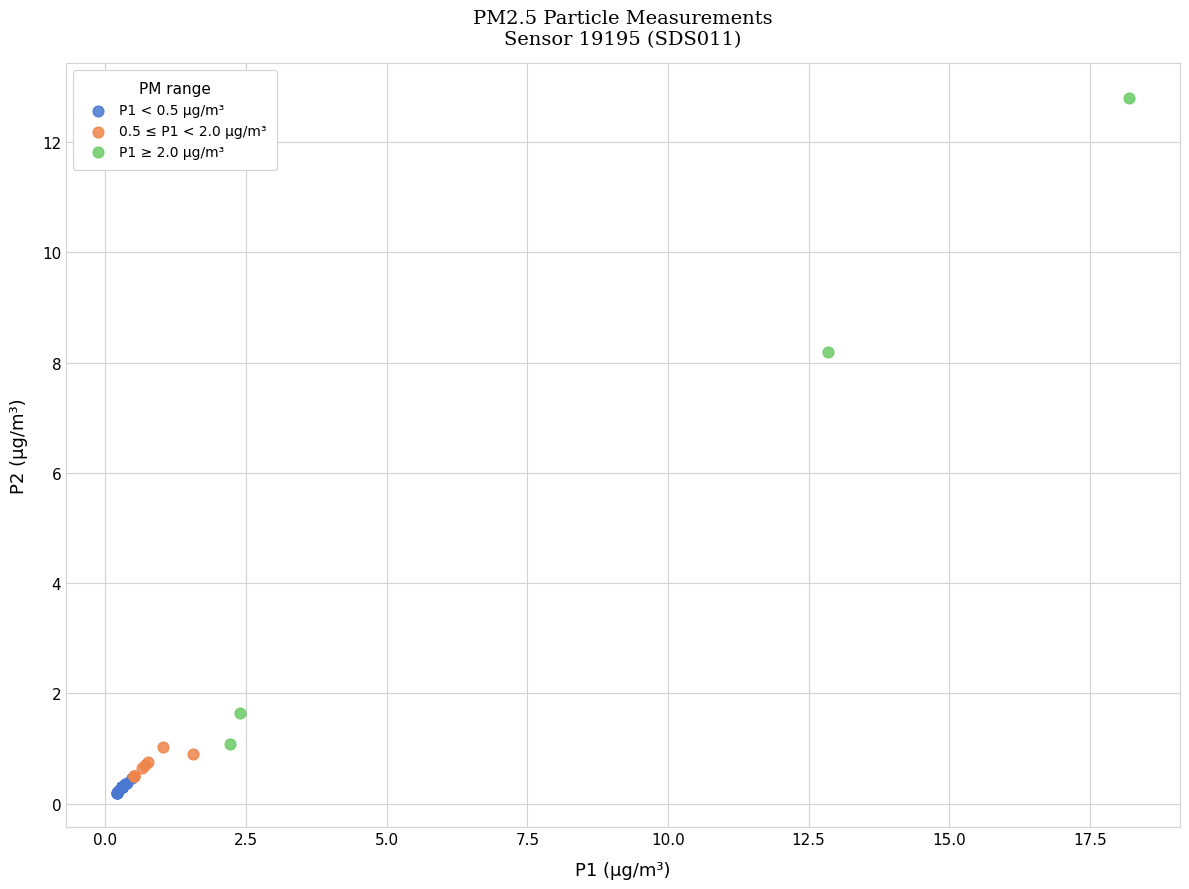

Which series has the widest spread of Y values?

P1 ≥ 2.0 μg/m³